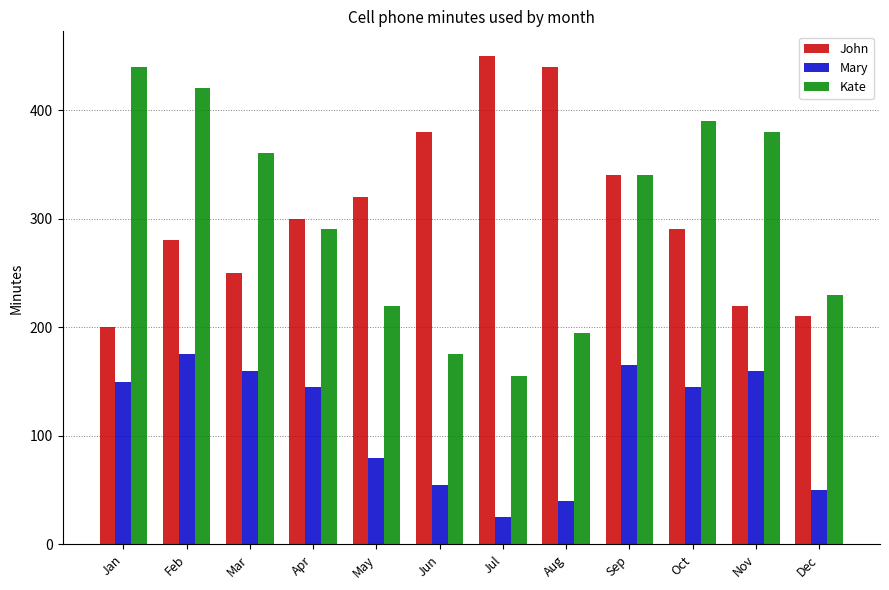

What is the sum of all Kate values?

3595